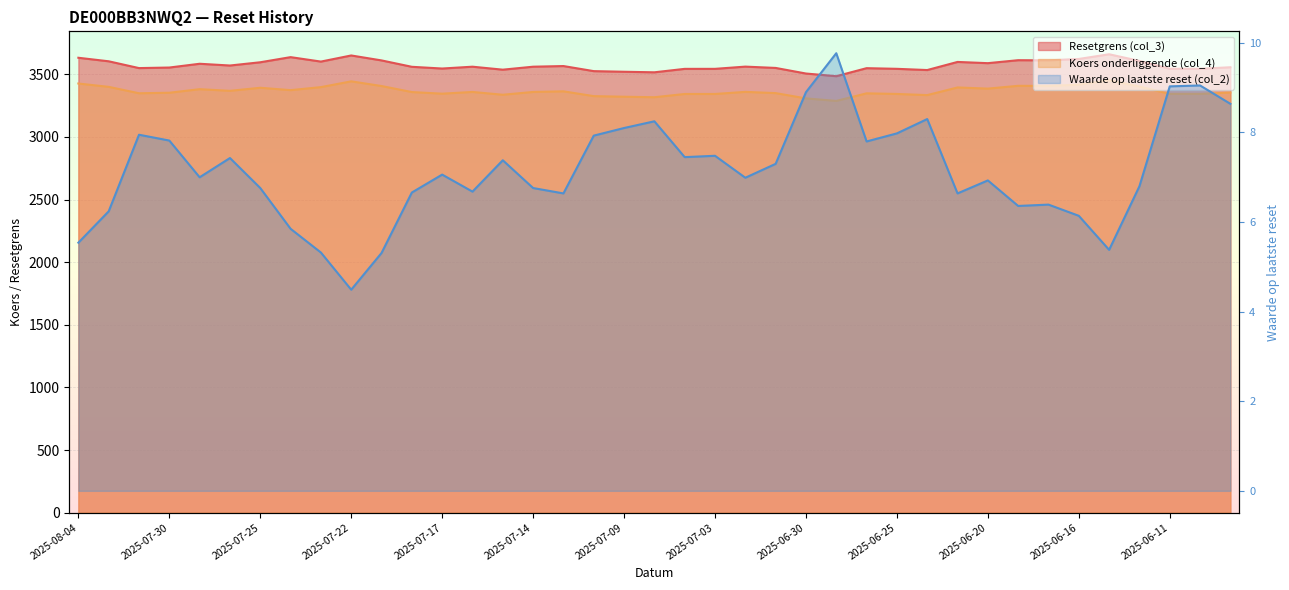

At which category does Resetgrens (col_3) reach its first local peak?

2025-07-29